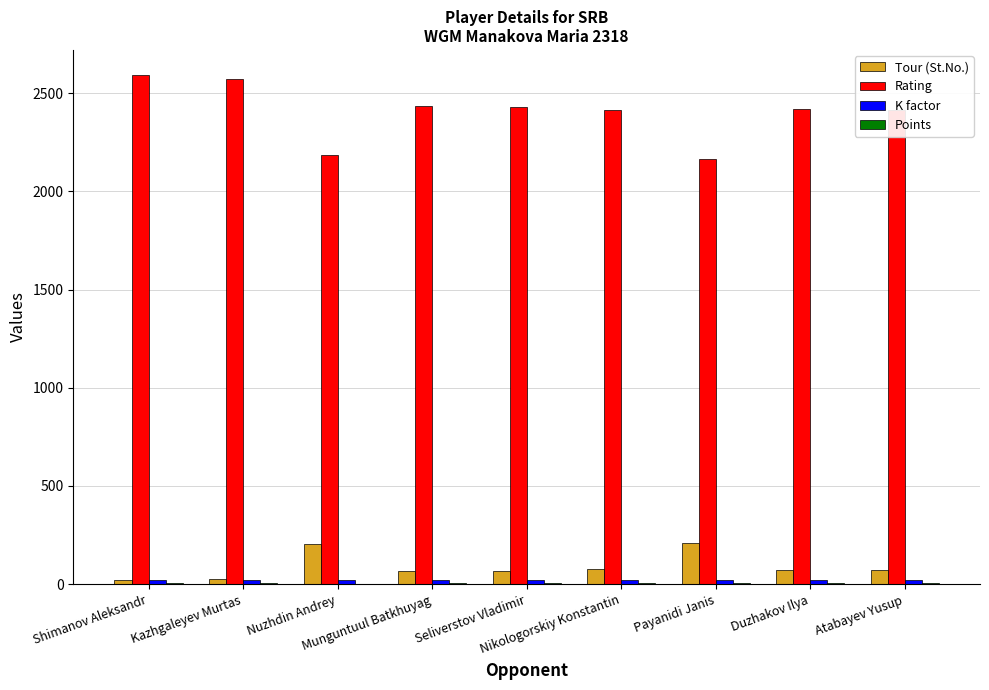

The Rating series shows 2420.0 at Duzhakov Ilya. True or false?

True